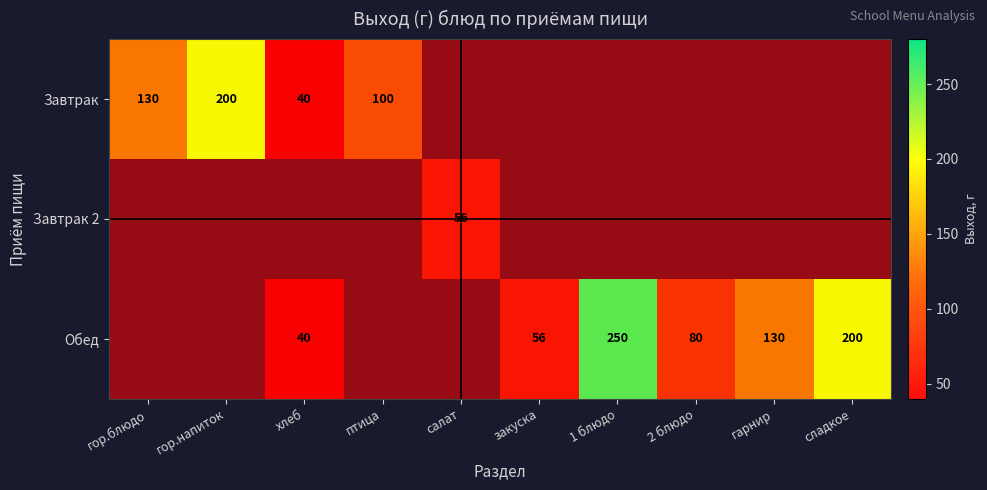

What is the average value of the Завтрак 2 series?

6